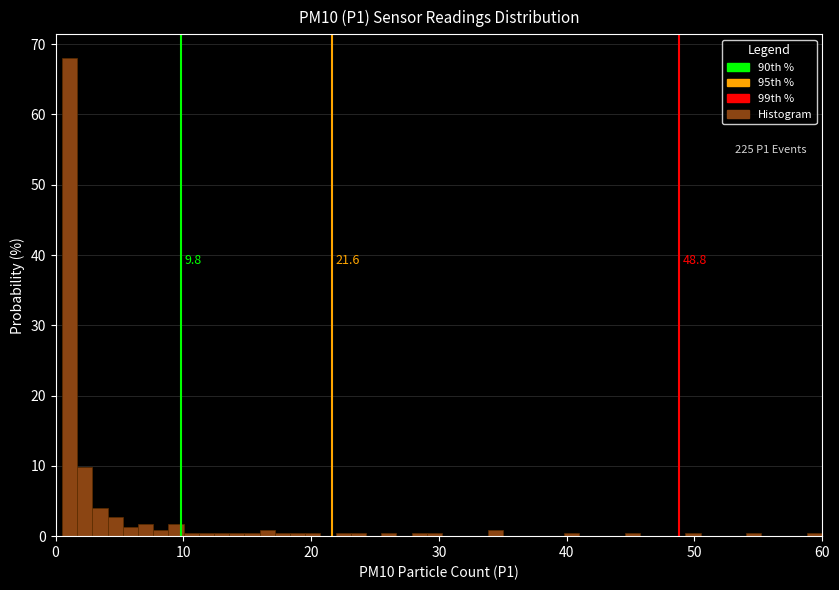

Around what value on the x-axis is the tallest bar? Give the approximate position of its centre, as read against the axis.

1